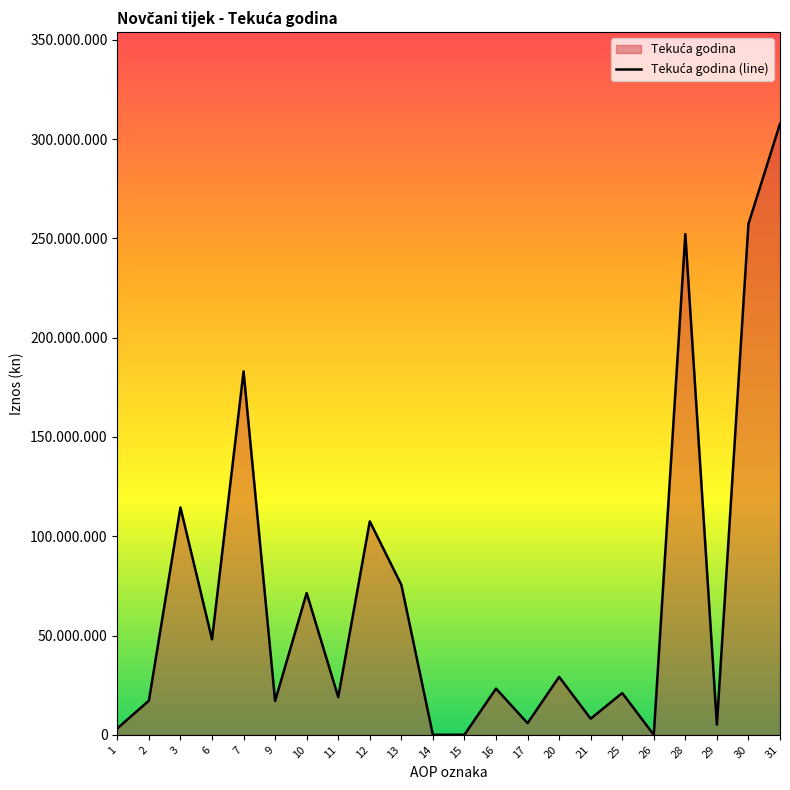

How many lines are shown in the chart?

1